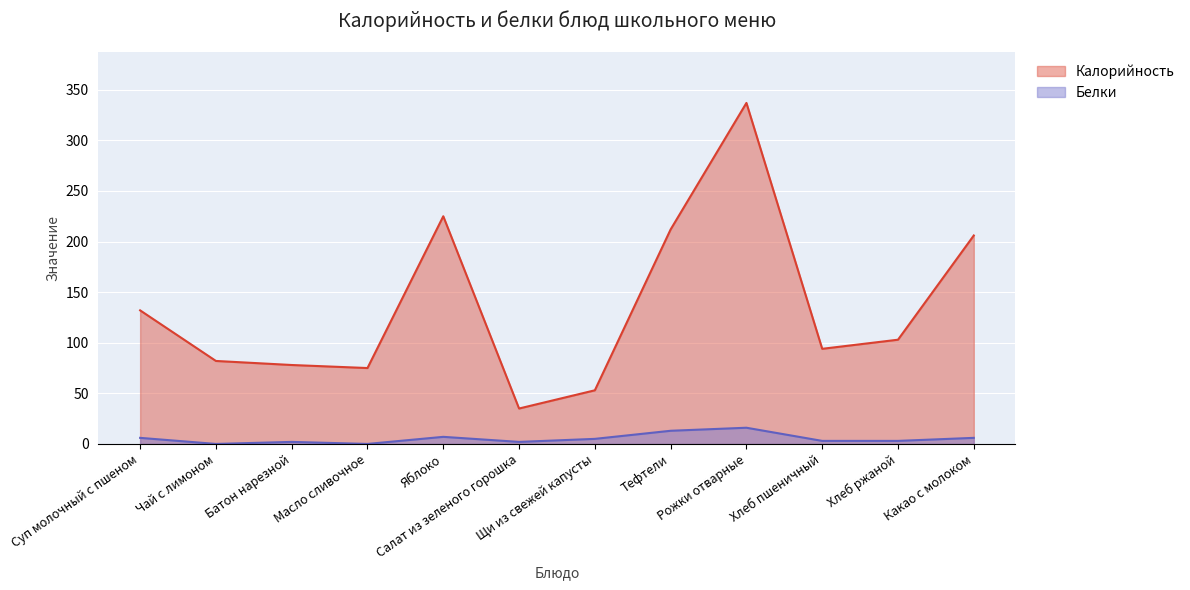

Between Яблоко and Салат из зеленого горошка, which series saw the biggest shift?

Калорийность